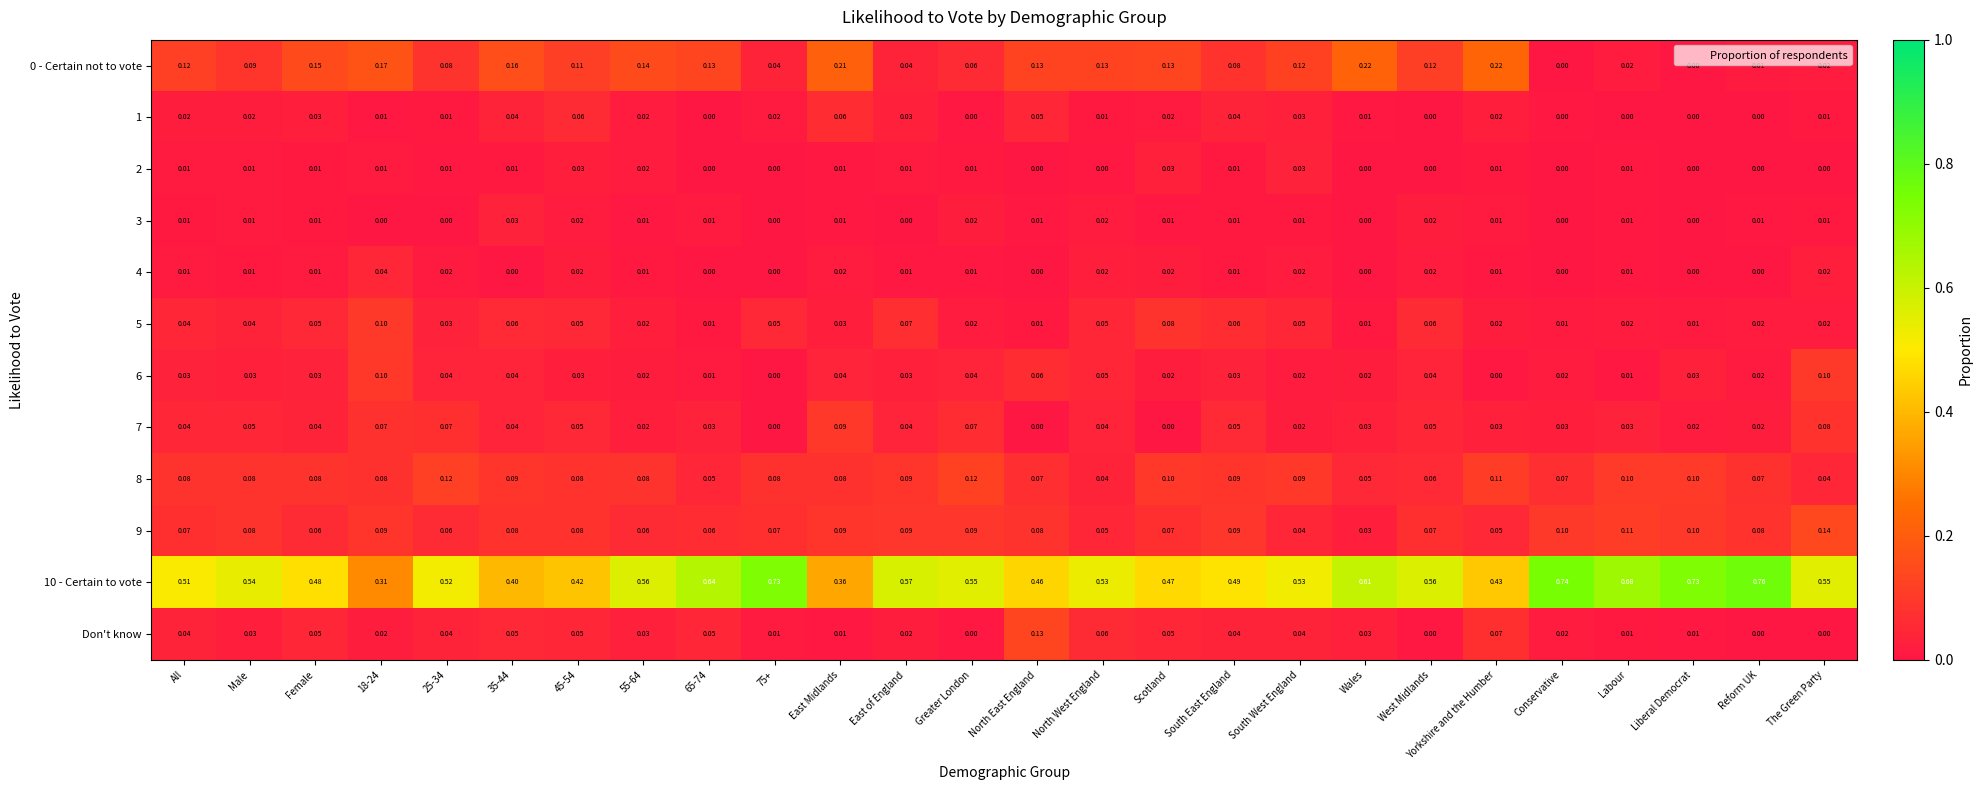

At which category does the chart reach its peak across all series?

Reform UK